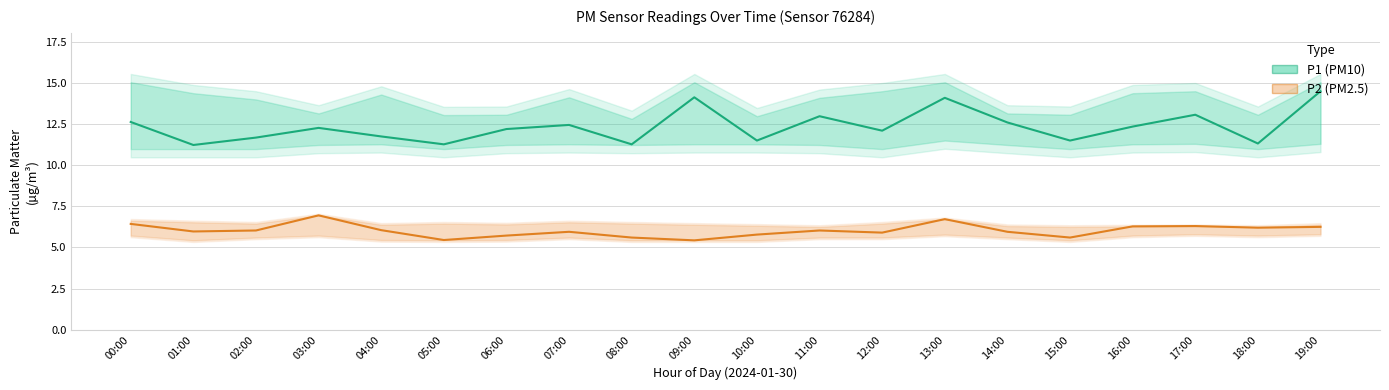

Read the P1 (PM10) value at 01:00.

11.2